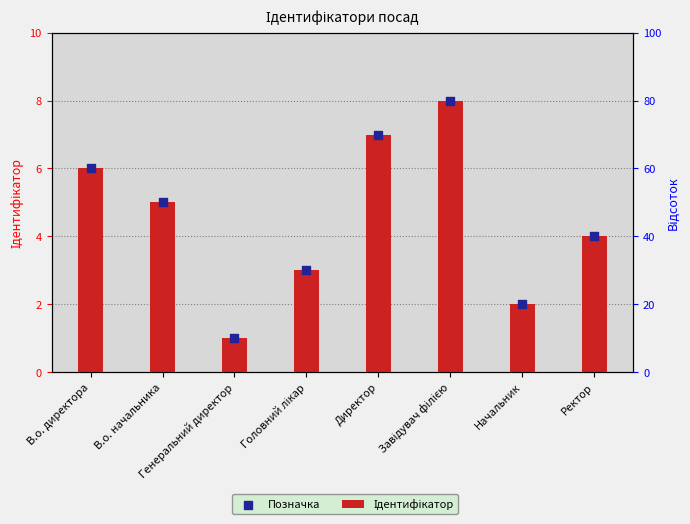

At which category is the sum across all series the highest?

Завідувач філією